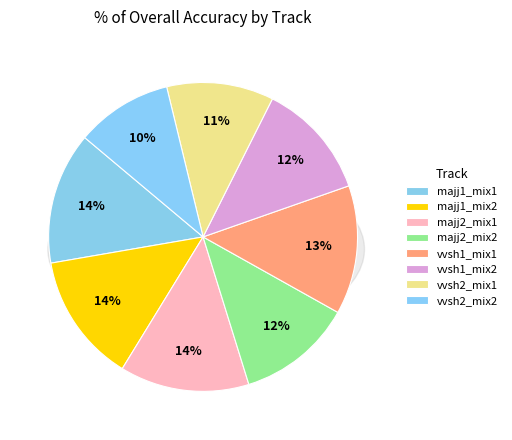

What percentage do majj1_mix2 and vvsh2_mix1 together represent?

24.7%